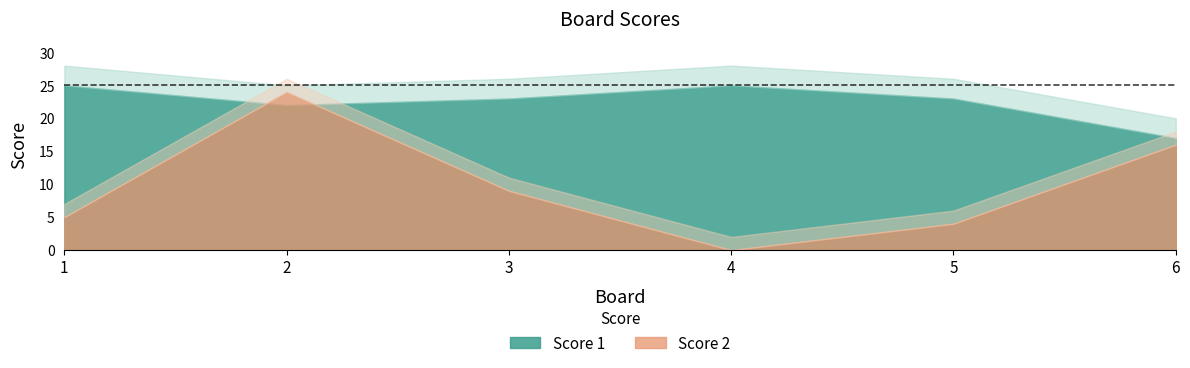

How many lines are shown in the chart?

2